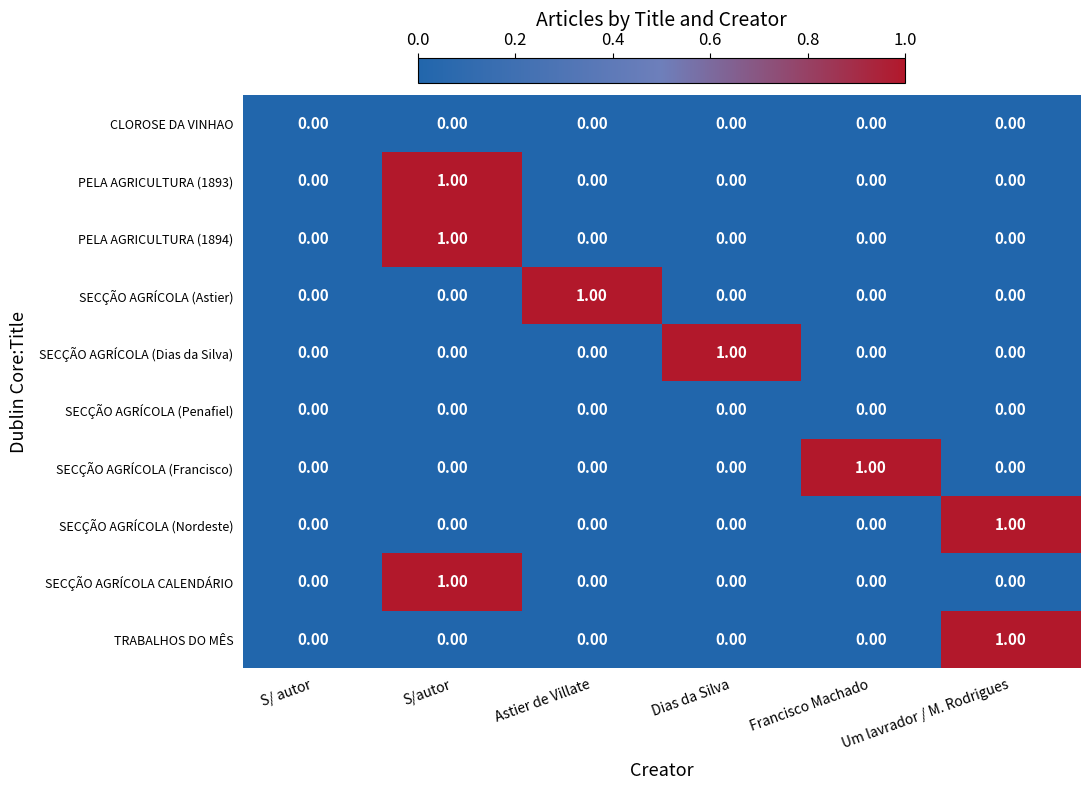

At which label does SECÇÃO AGRÍCOLA (Francisco) reach its peak?

Francisco Machado